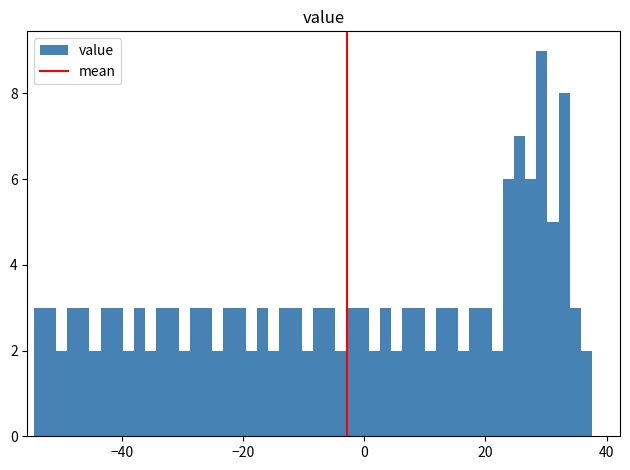

Read against the x-axis, roughly where is the centre of the tallest bar?

30